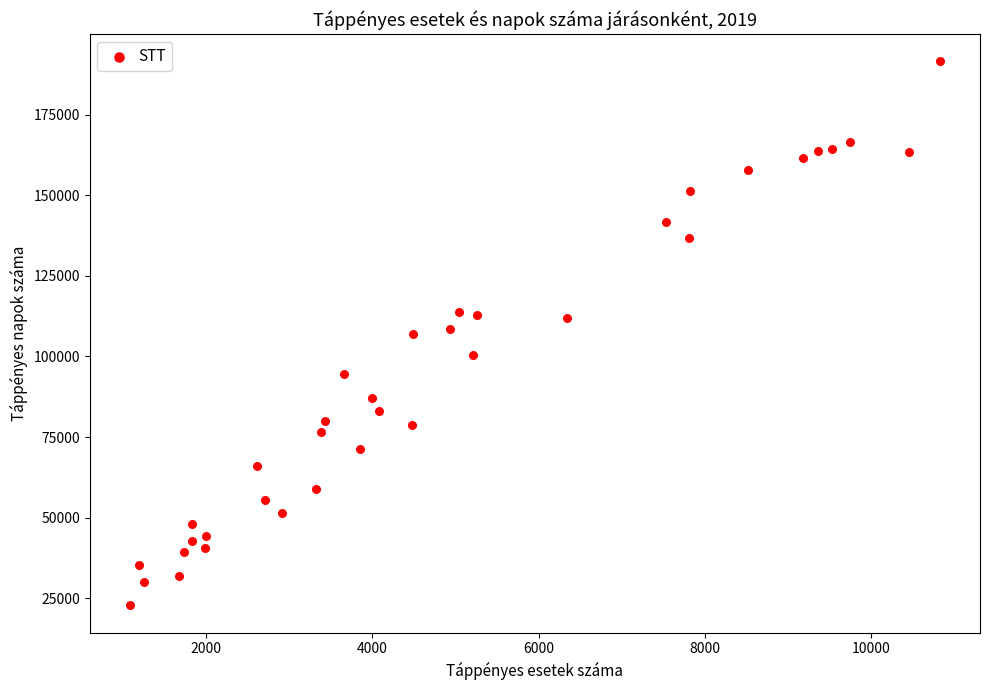

What is the range of Y values (max minus min)?

168746